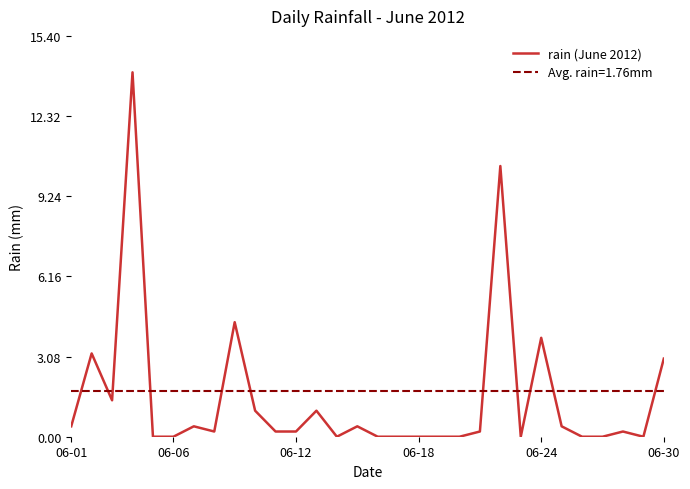

True or false: rain (June 2012) has a value of 0.0 at 06-06.

True